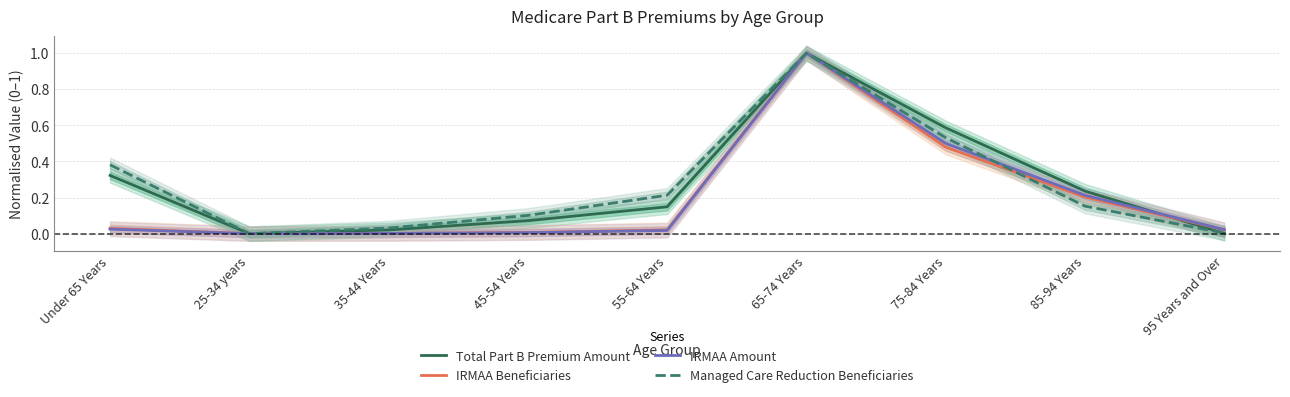

What is the total value across all series at 65-74 Years?

4.0